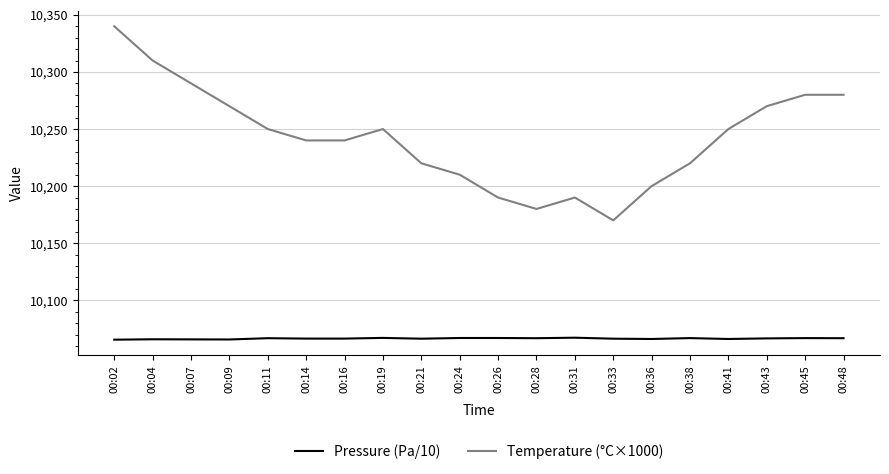

What is the sum of all Pressure (Pa/10) values?

201329.6